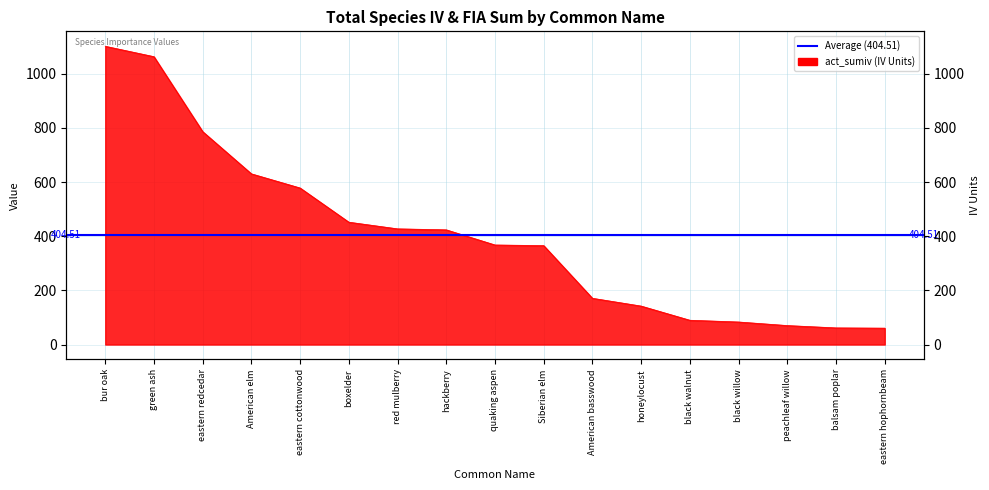

Count the number of categories in the chart.

17